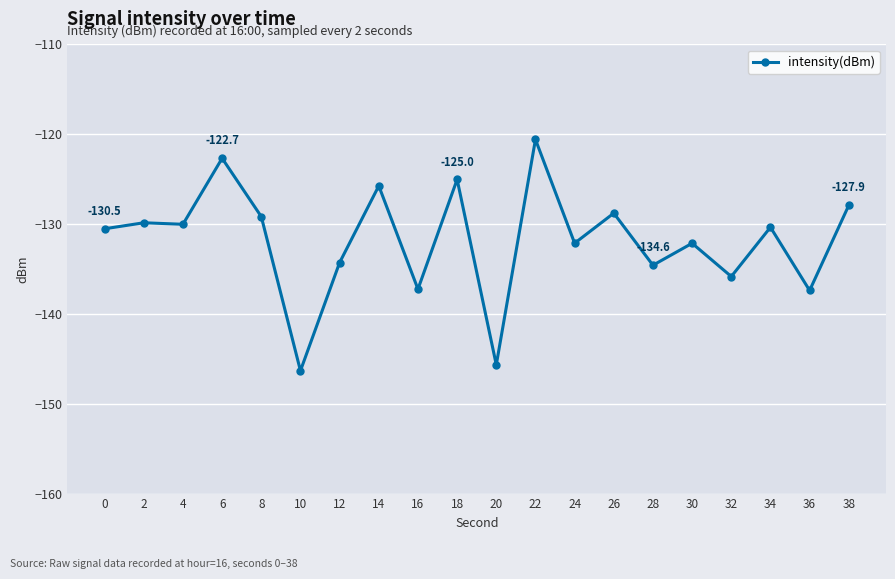

What value does the data have at 0?

-130.5